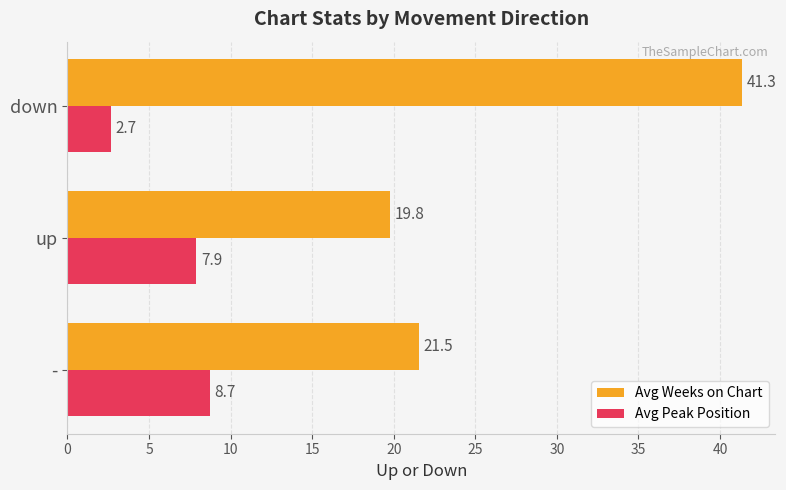

The Avg Peak Position series shows 2.3 at -. True or false?

False